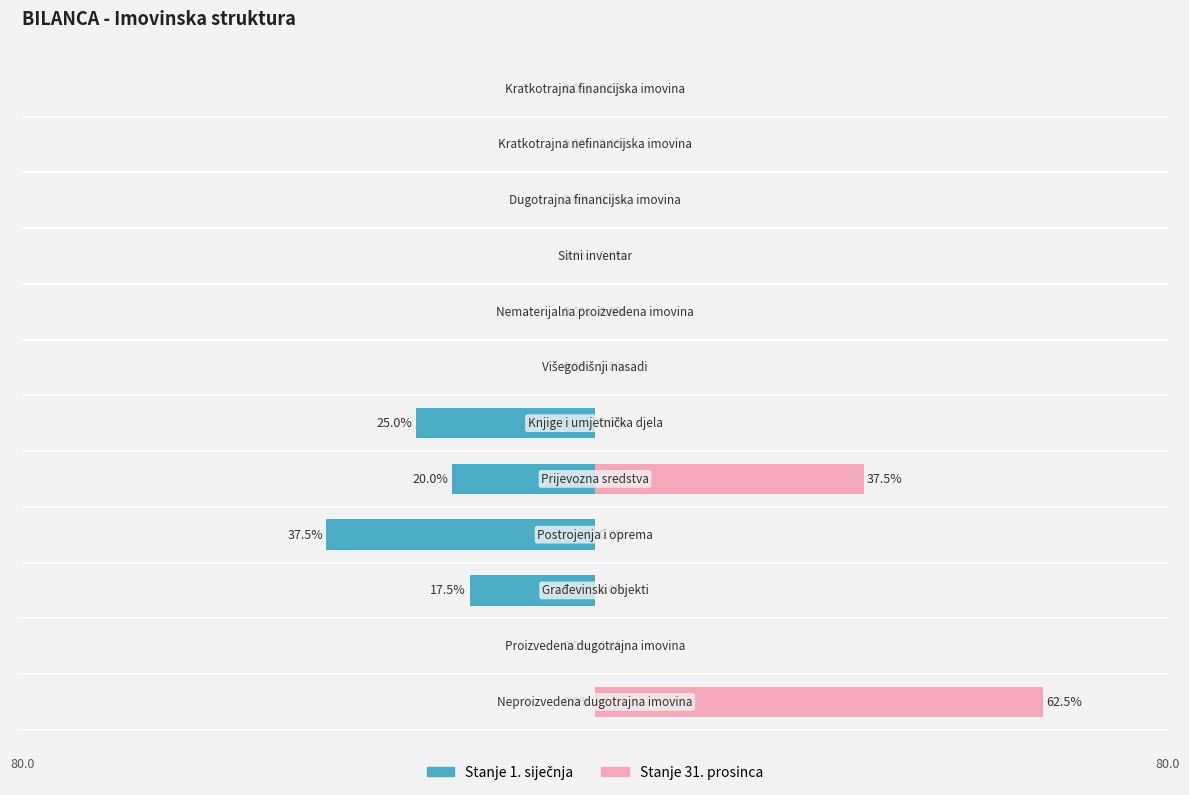

Reading right to left, what are all the values shown in this chart?

Stanje 1. siječnja: 11=0.0	10=0.0	9=0.0	8=0.0	7=0.0	6=0.0	5=-25.0	4=-20.0	3=-37.5	2=-17.5	1=0.0	0=0.0
Stanje 31. prosinca: 11=0.0	10=0.0	9=0.0	8=0.0	7=0.0	6=0.0	5=0.0	4=37.5	3=0.0	2=0.0	1=0.0	0=62.5